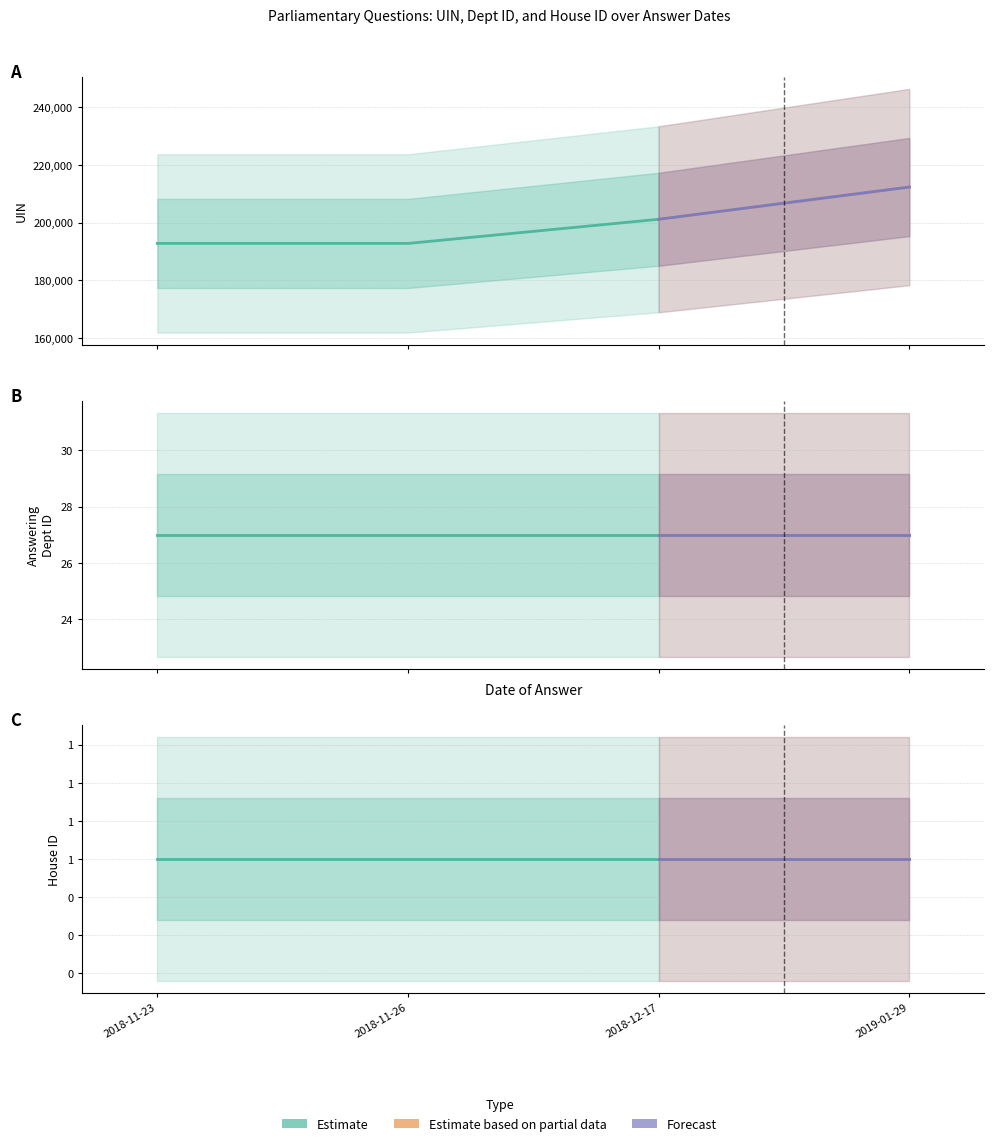

Is it true that answering dept id equals 10 at 2019-01-29?

False